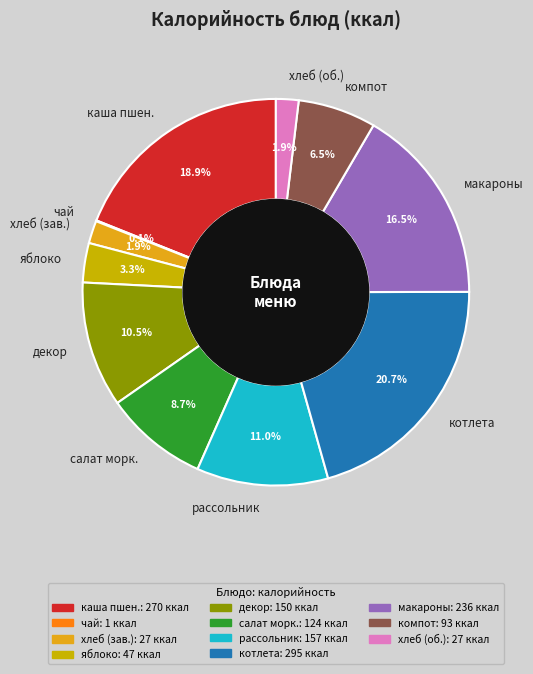

What percentage is the яблоко slice, to the nearest percent?

3%